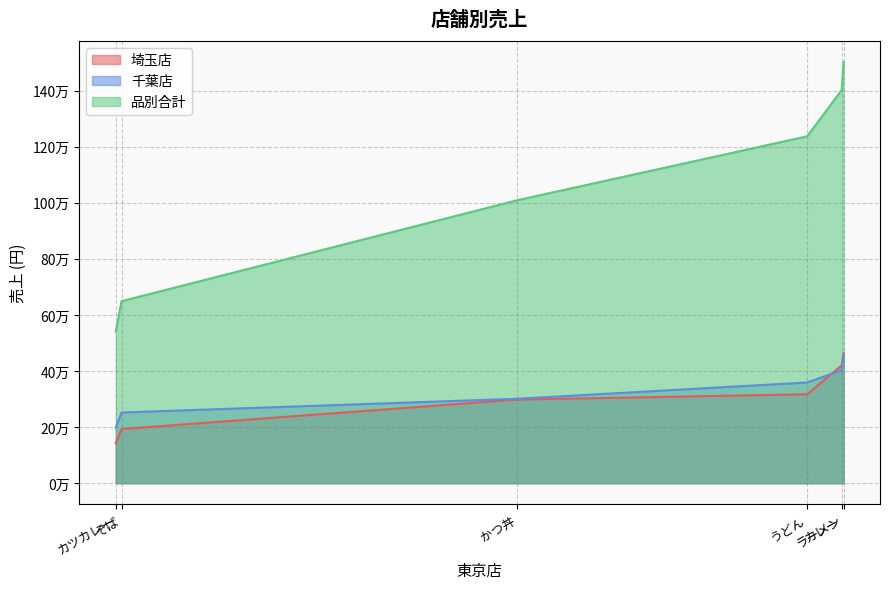

Where is 千葉店 nearest to the value 328000?

かつ丼